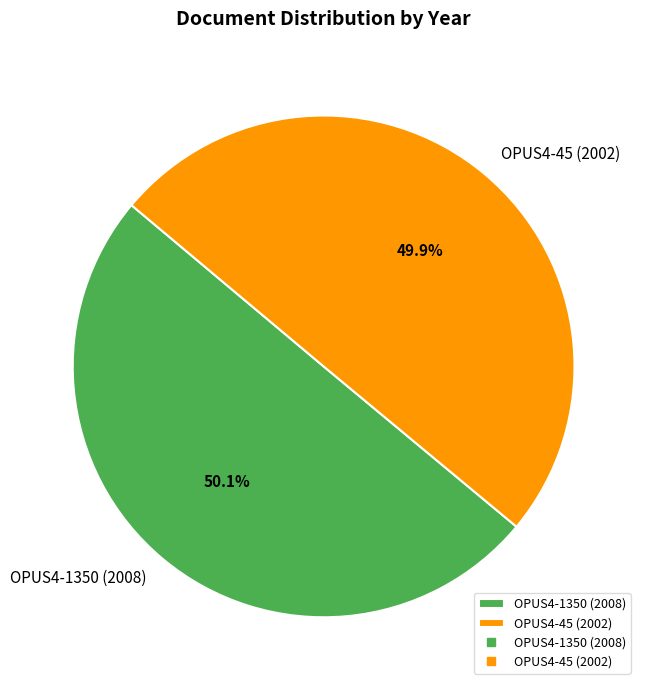

What portion of the pie excludes OPUS4-1350 (2008)?

49.9%